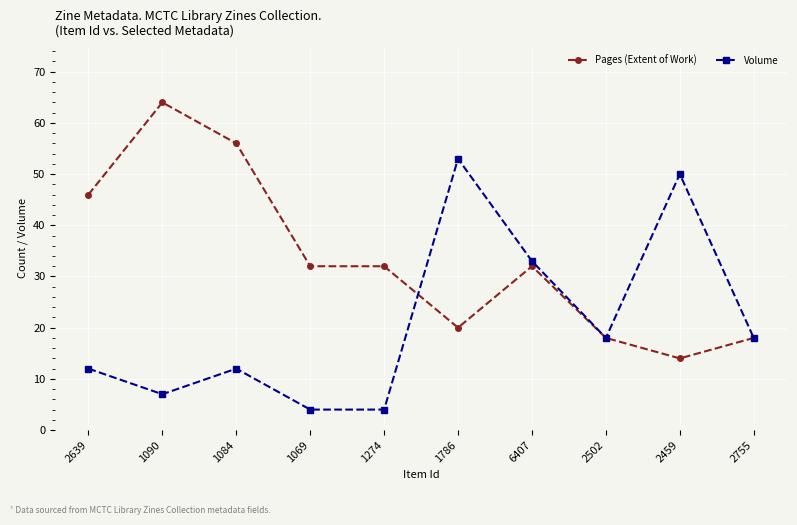

What is the label of the 9th point from the right?

1090